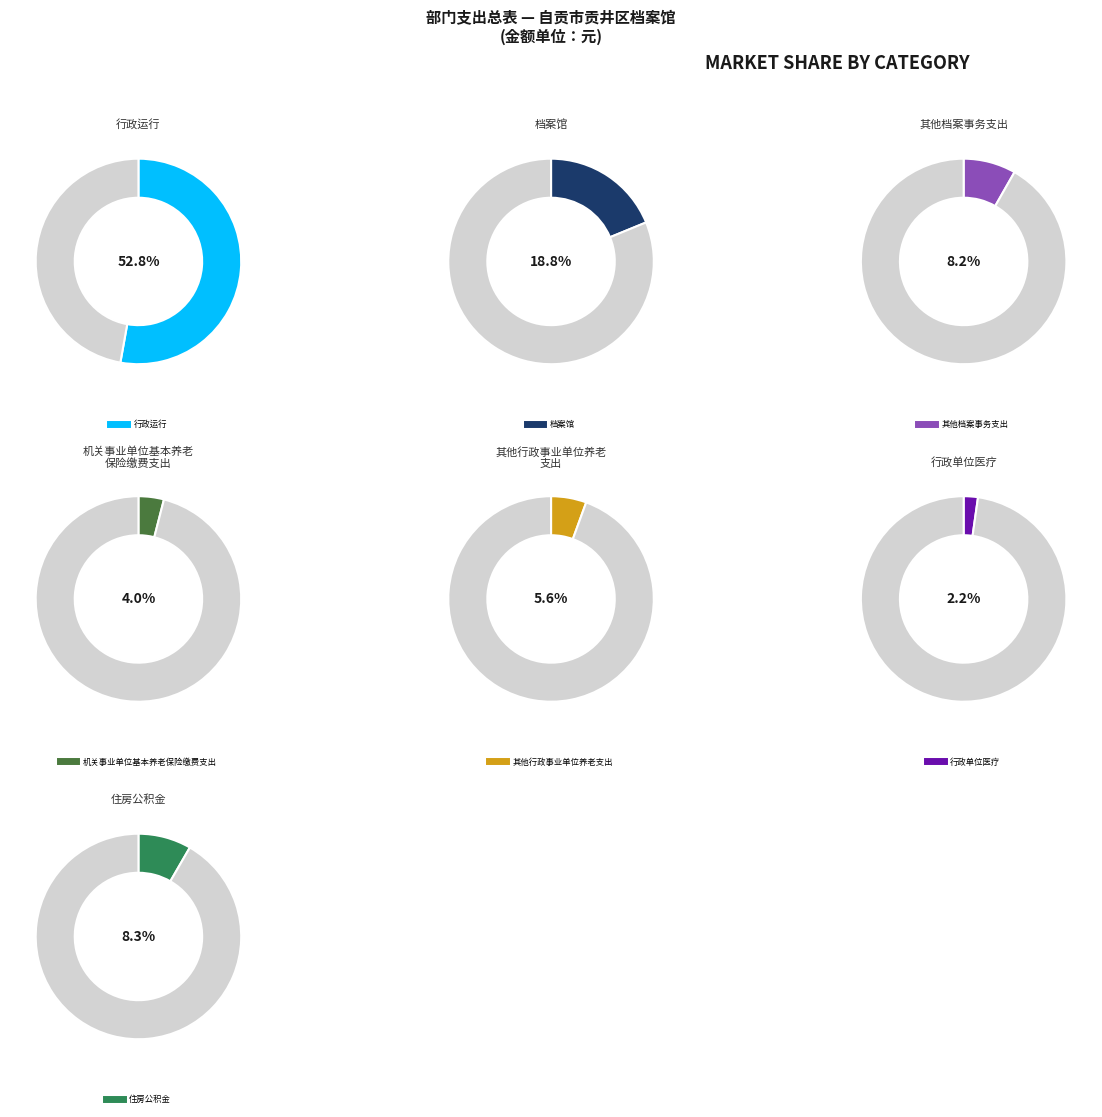

How many slices are in this pie chart?

7